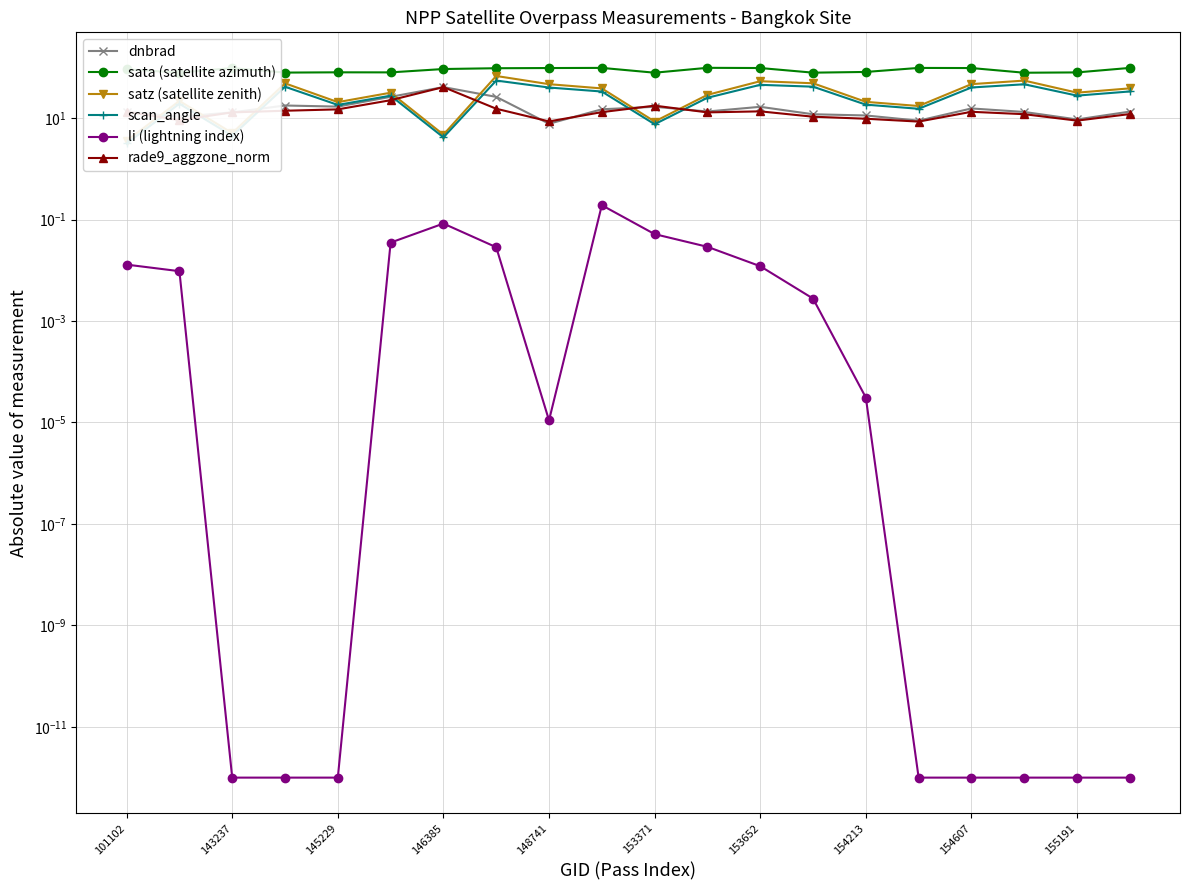

Reading left to right, extract all data points from this chart.

dnbrad: 13.3	10.6	12.9	17.7	16.8	26.2	40.7	26.1	7.7	14.9	16.7	13.5	16.6	11.9	11.2	8.9	15.5	13.2	9.4	13.4
sata (satellite azimuth): 91.0	78.7	96.4	78.7	79.6	79.4	92.5	95.9	96.7	97.3	78.2	97.7	96.8	78.4	81.0	97.2	96.7	78.2	79.3	97.3
satz (satellite zenith): 3.6	21.7	5.1	48.3	20.6	31.6	4.7	67.4	46.5	38.4	8.5	28.6	53.2	48.5	20.8	17.3	46.6	54.7	31.6	38.5
scan_angle: 3.2	19.1	4.5	41.4	18.1	27.6	4.2	54.8	39.9	33.3	7.6	25.1	45.1	41.5	18.4	15.2	40.0	46.3	27.7	33.4
li (lightning index): 0.0	0.0	0.0	0.0	0.0	0.0	0.1	0.0	0.0	0.2	0.1	0.0	0.0	0.0	0.0	0.0	0.0	0.0	0.0	0.0
rade9_aggzone_norm: 13.3	9.1	12.9	13.9	14.8	22.5	40.7	15.2	8.6	13.1	17.6	12.9	13.5	10.6	9.7	8.5	13.3	11.9	8.9	12.0